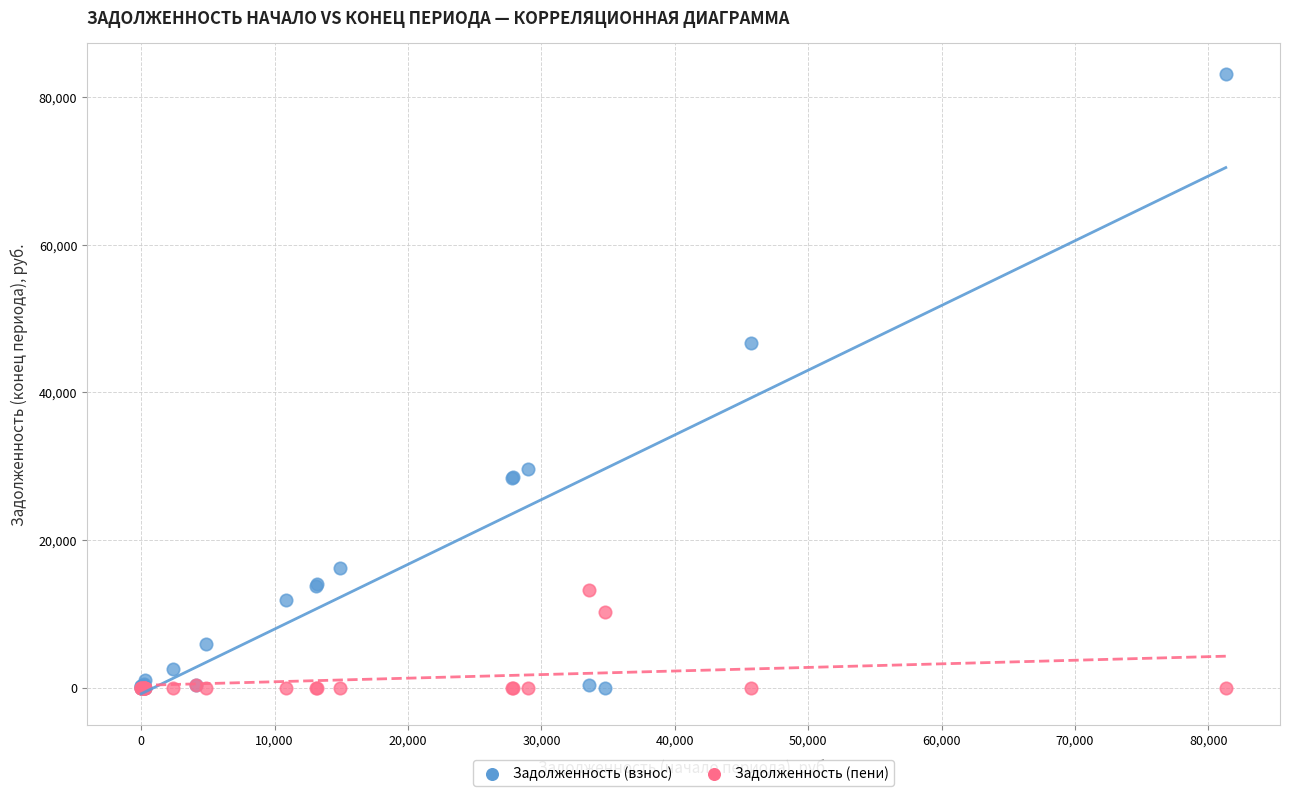

In the Задолженность (взнос) series, what Y value is closest to 41573?

46733.1